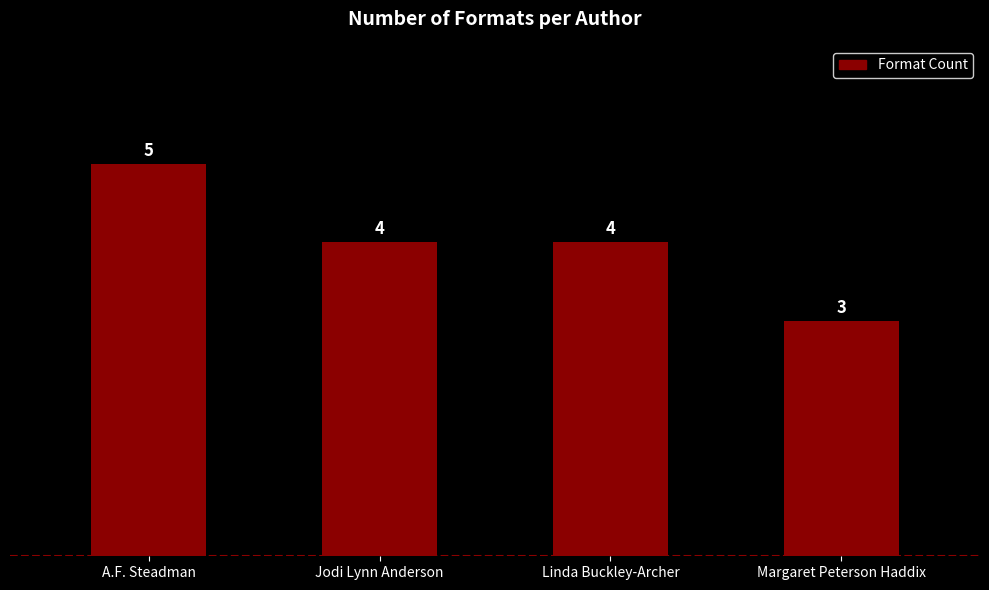

Approximately how many times larger is the value at Linda Buckley-Archer compared to Jodi Lynn Anderson?

1.0